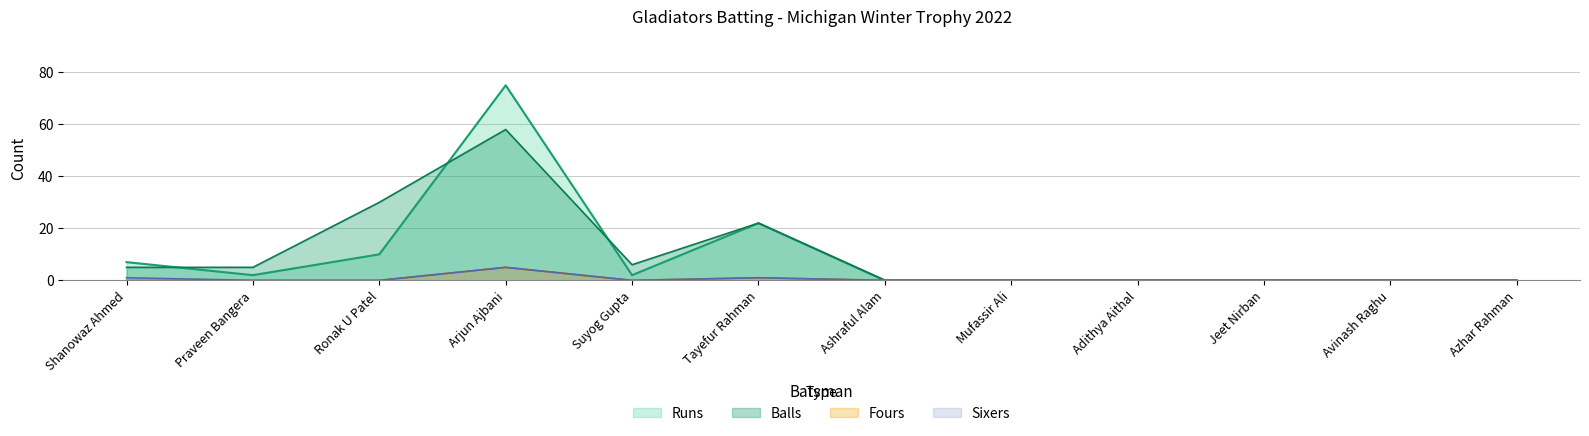

Which category has the lowest value in the Fours series?

Shanowaz Ahmed